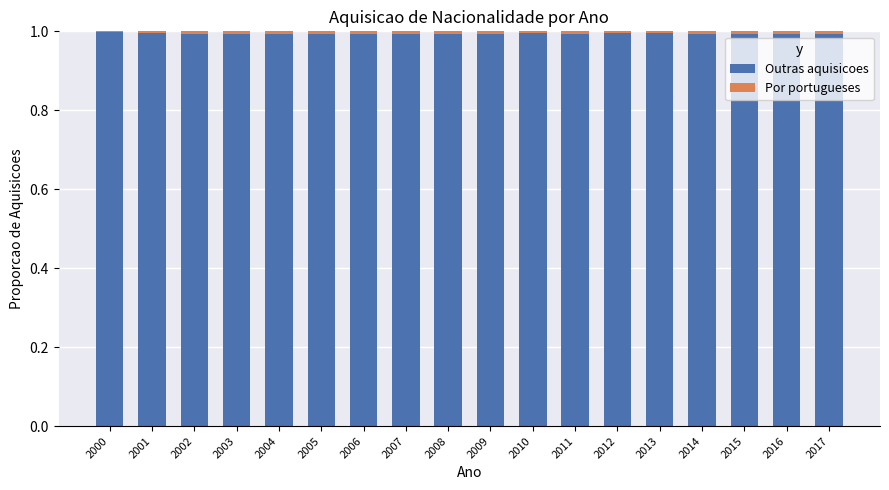

Is it true that Outras aquisicoes equals 1.0 at 2009?

True